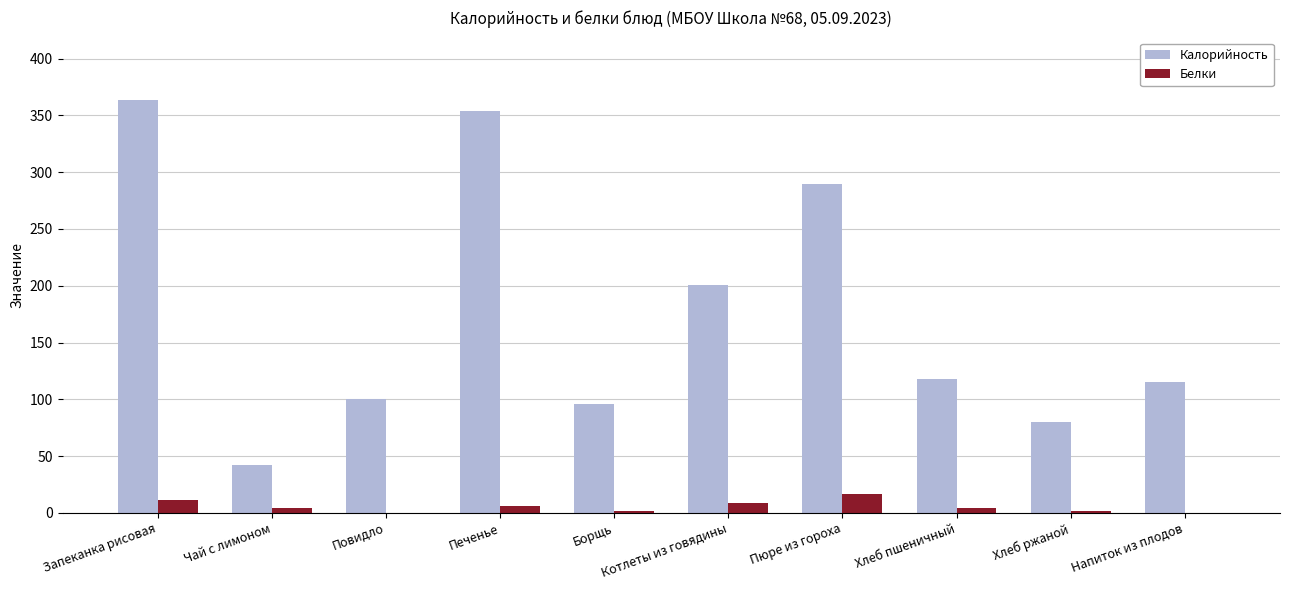

What is the sum of the Белки values at Хлеб ржаной and Пюре из гороха?

18.3